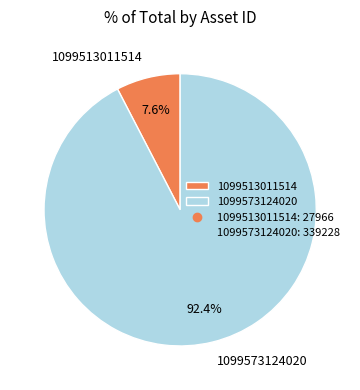

Is 1099573124020 the majority of the pie?

Yes